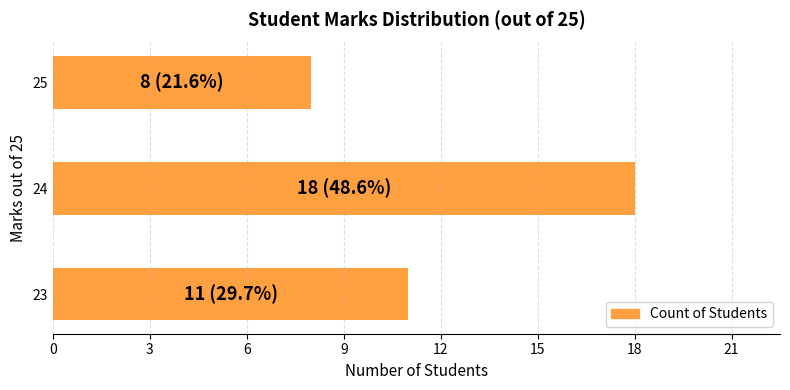

What is the sum of all values?

37